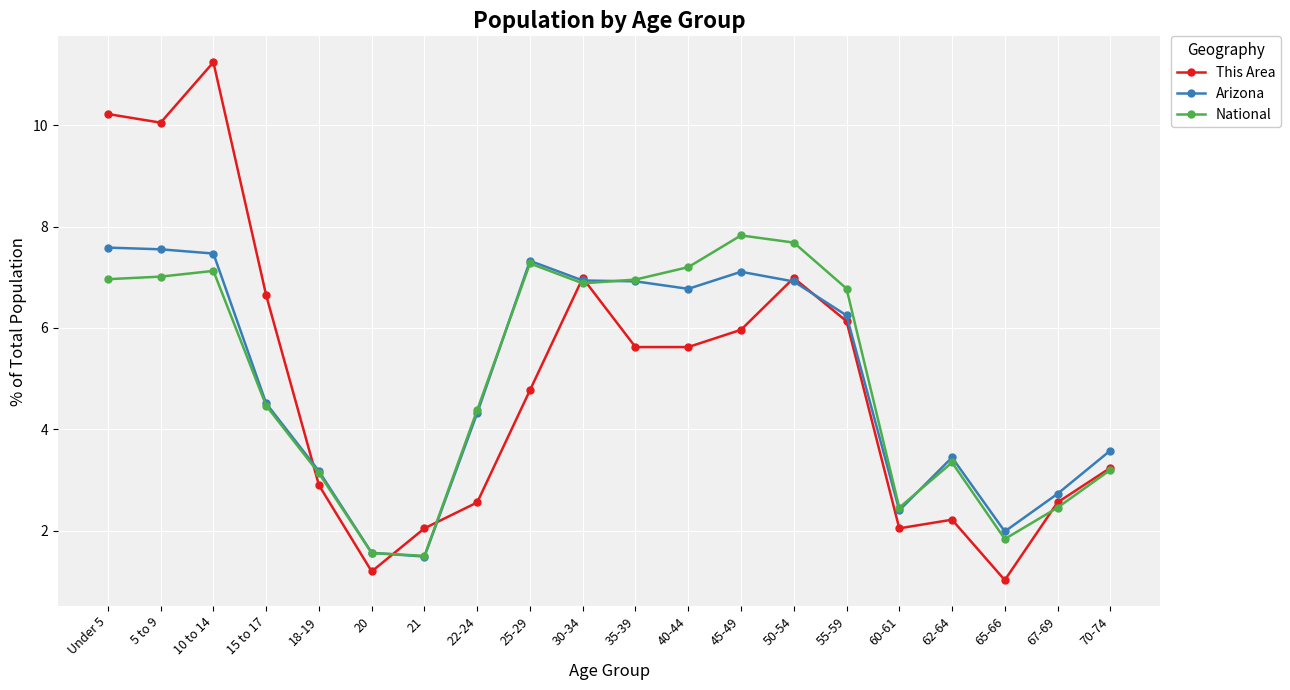

What value does the Arizona series have at 35-39?

6.9